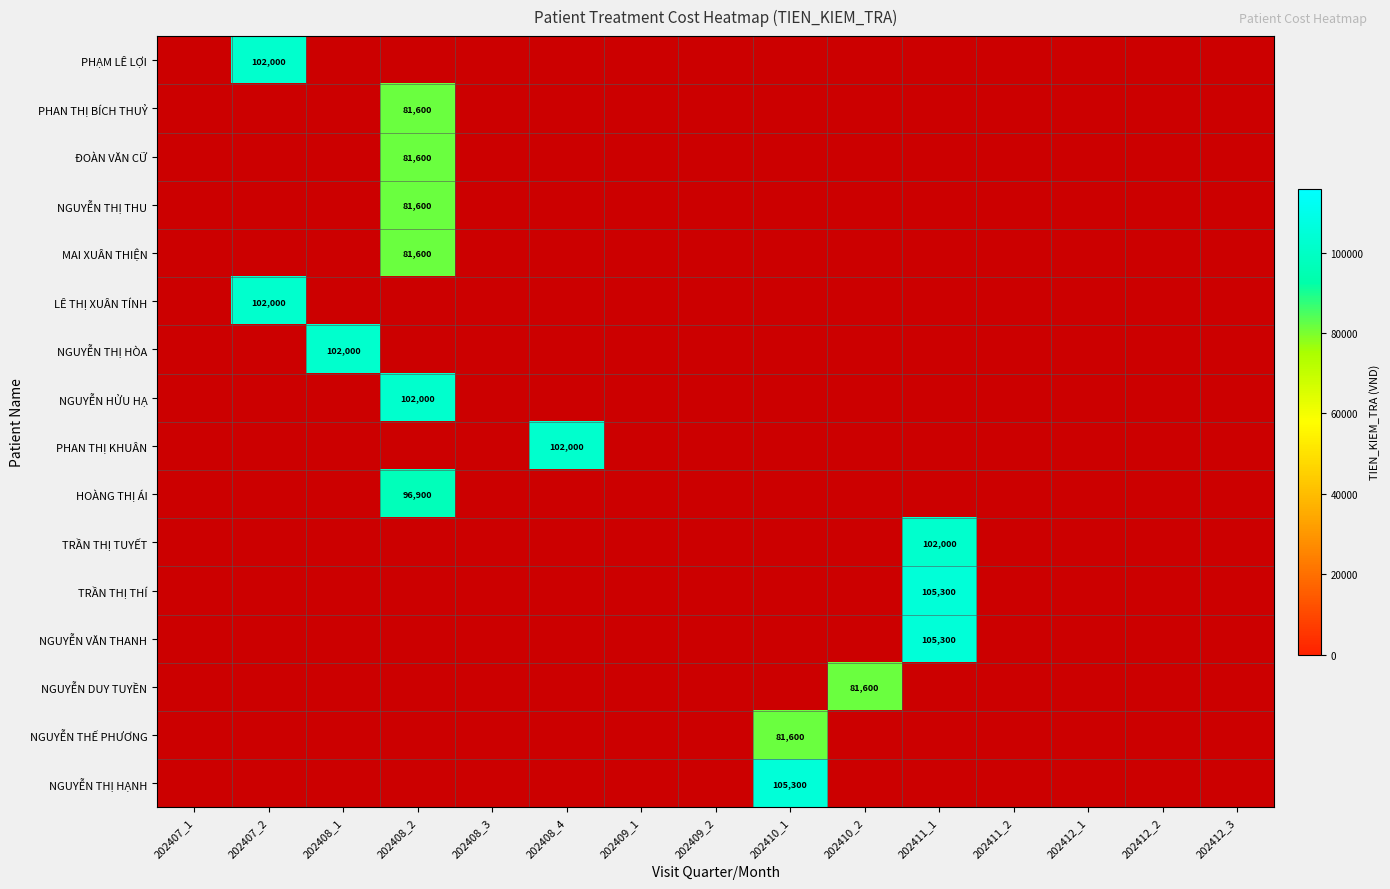

The value of PHAN THỊ KHUÂN at 202408_4 is 102000. True or false?

True